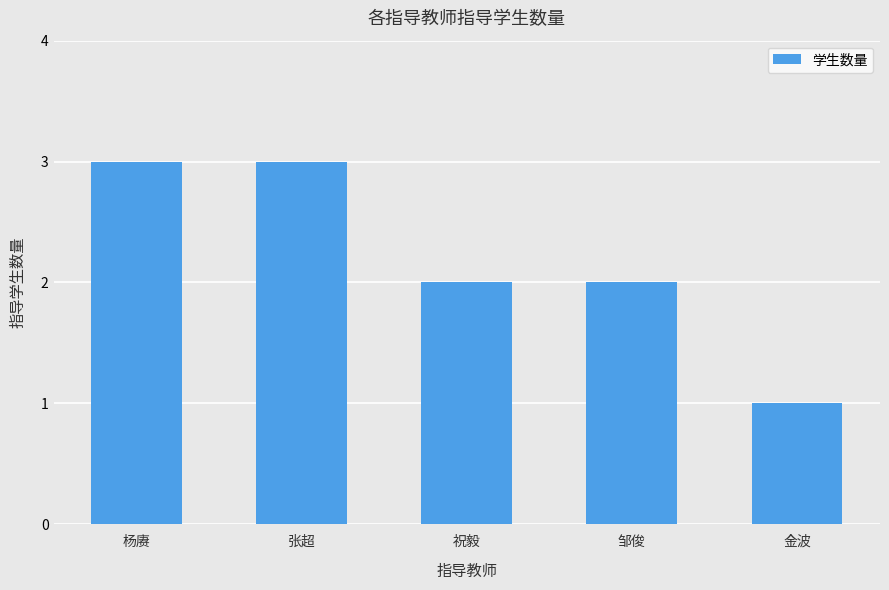

What is the ratio of the value at 张超 to the value at 祝毅?

1.5